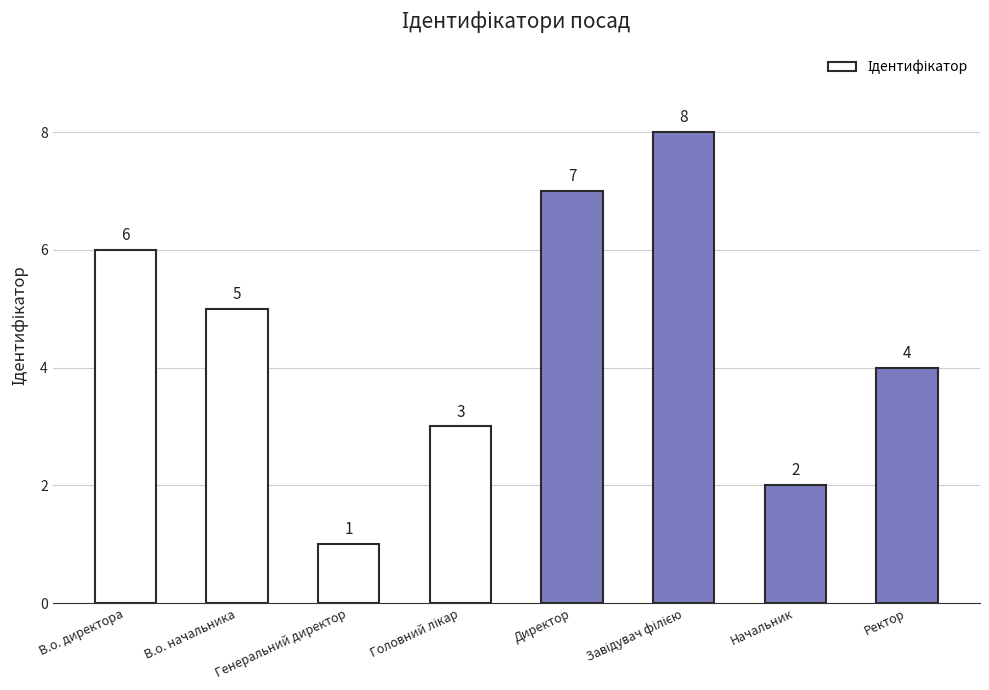

What is the value of the 7th bar from the left?

2